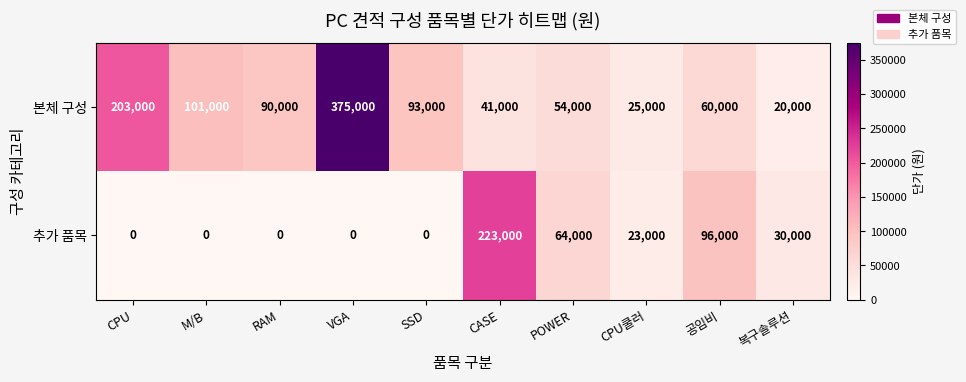

The value of 본체 구성 at 공임비 is 12375. True or false?

False